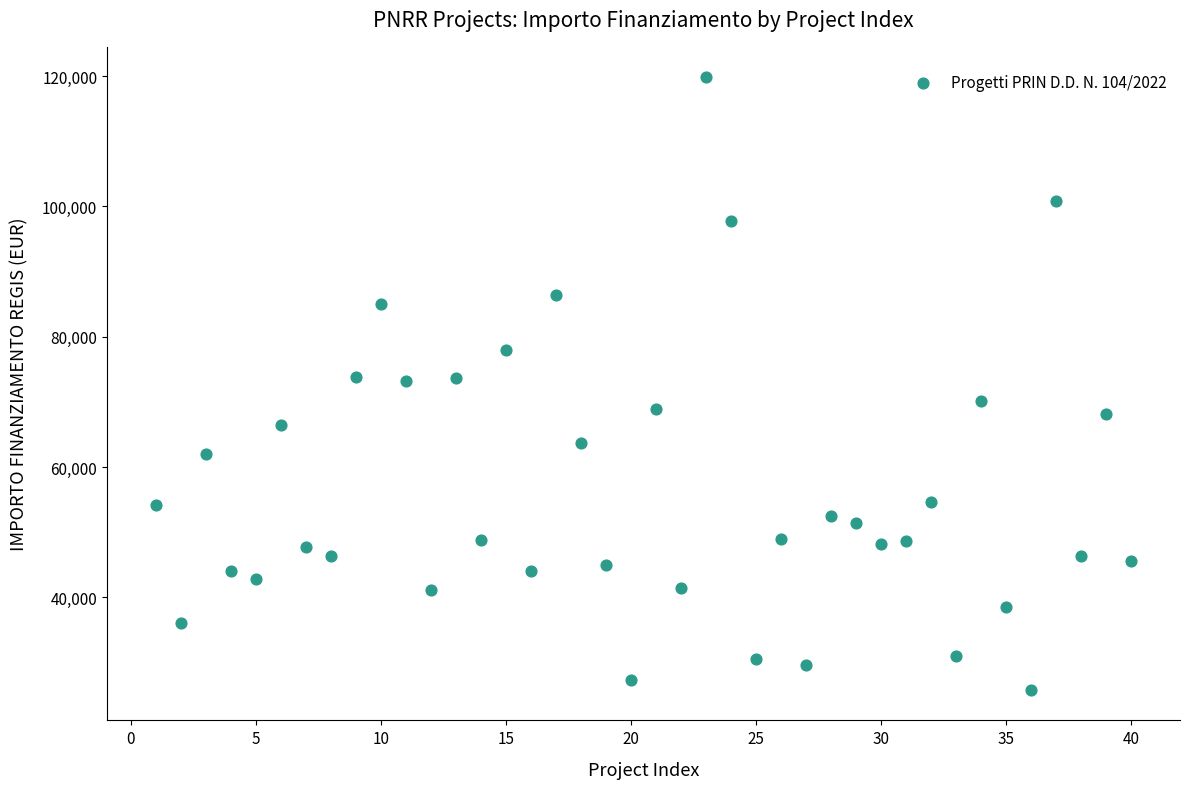

What is the range of X values (max minus min)?

39.0